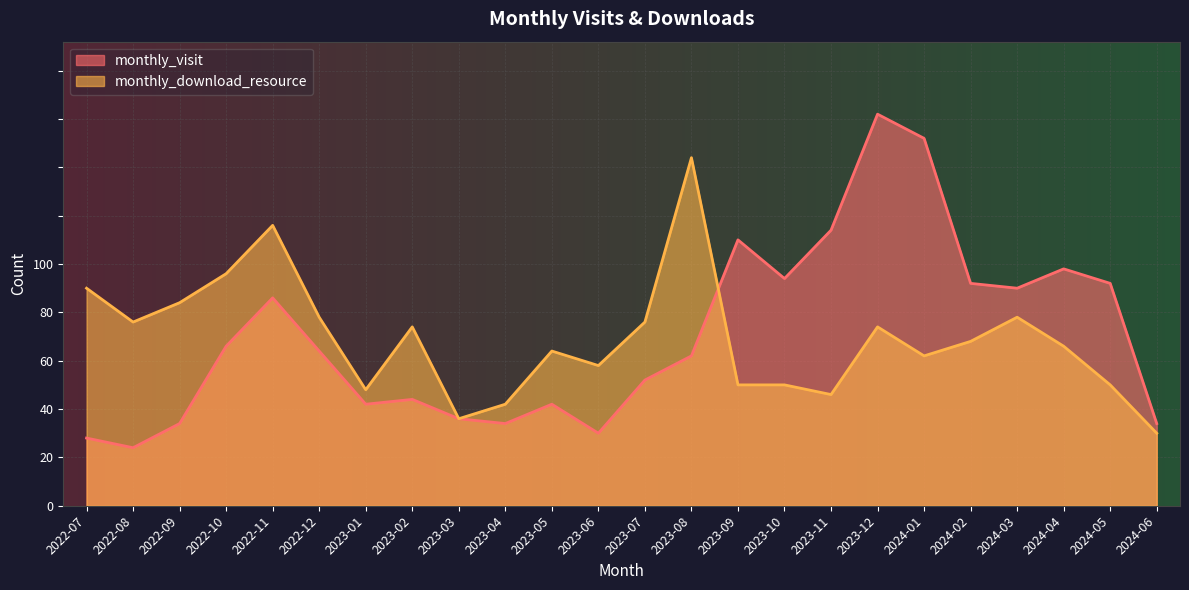

True or false: monthly_visit has a value of 69 at 2024-04.

False